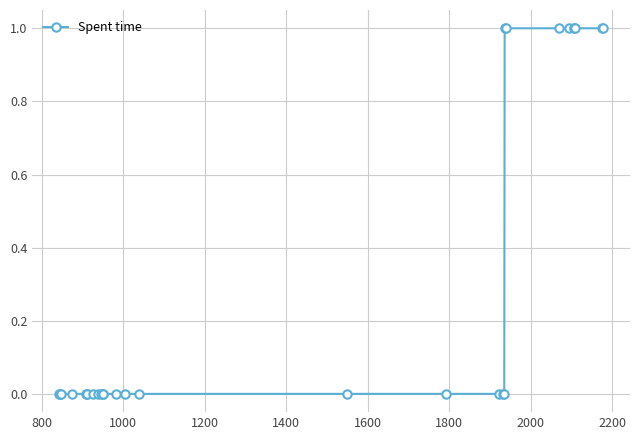

Reading left to right, what are all the values shown in this chart?

0	0	0	0	0	0	0	0	0	0	0	0	0	0	0	0	0	0	0	0	0	1	1	1	1	1	1	1	1	1